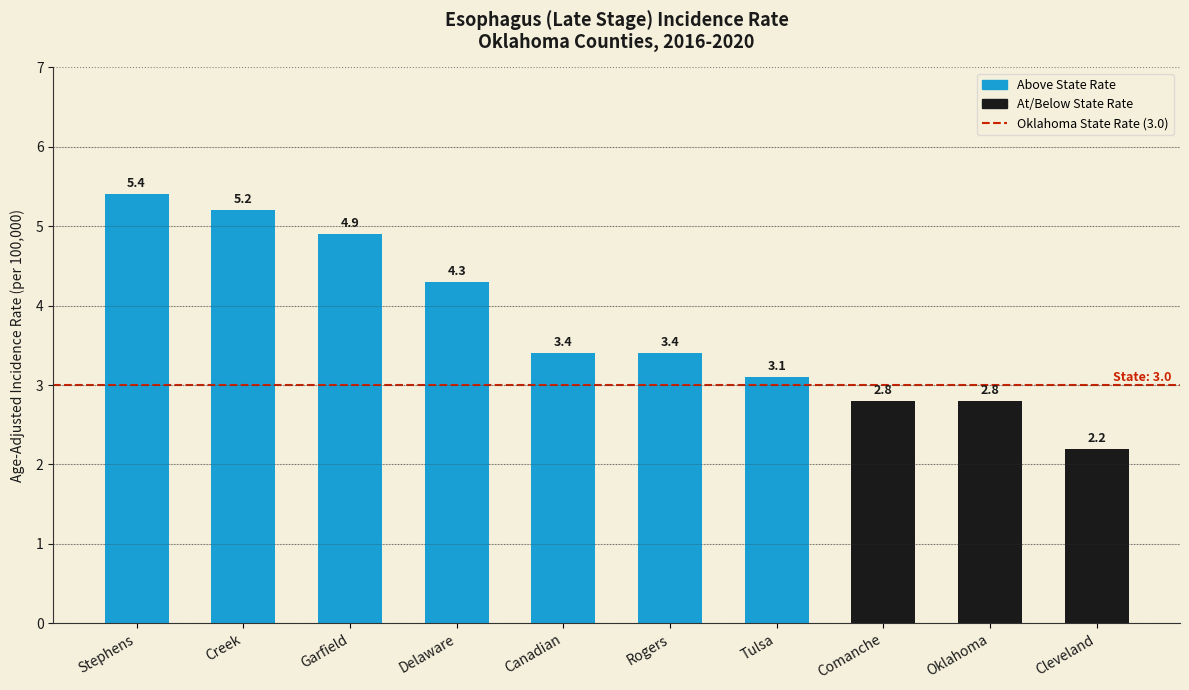

At which category does the chart reach its minimum across all series?

Cleveland